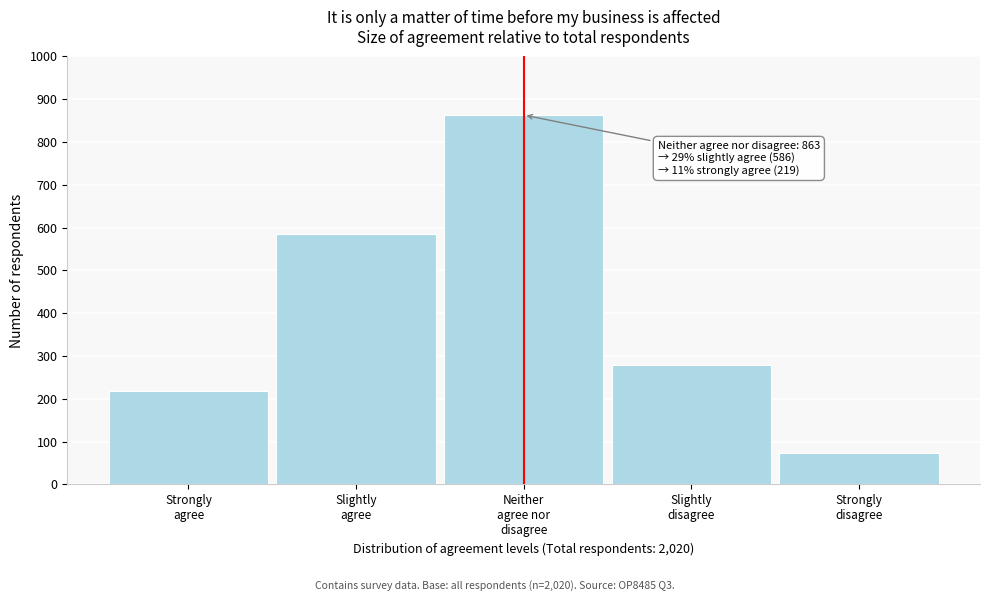

Reading right to left, extract all data points from this chart.

73	279	863	586	219